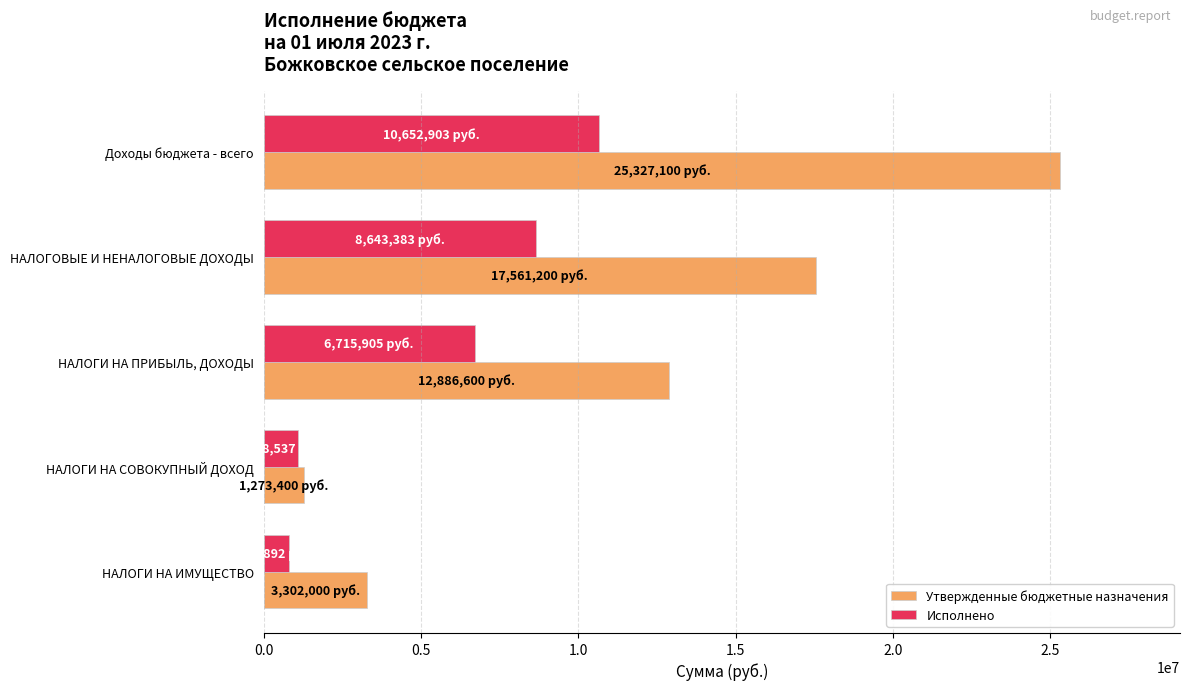

What are all the series names shown in the legend?

Утвержденные бюджетные назначения, Исполнено